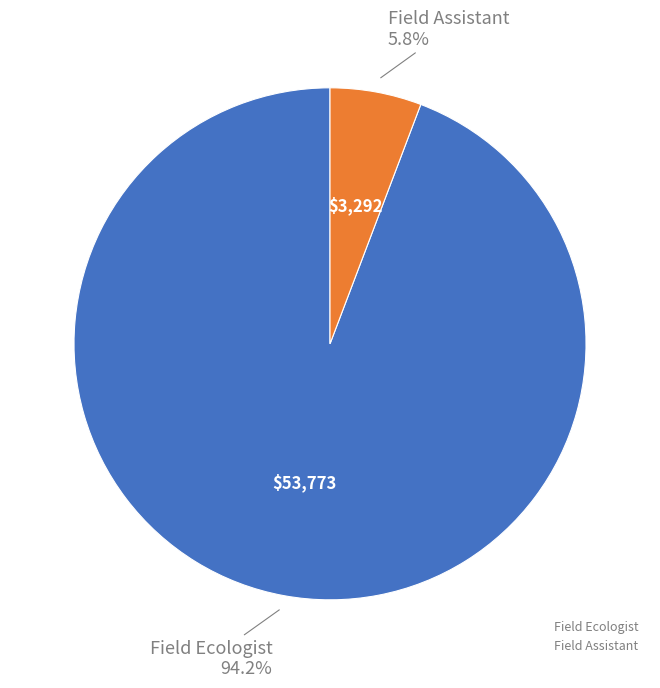

Which slice is the smallest?

Field Assistant